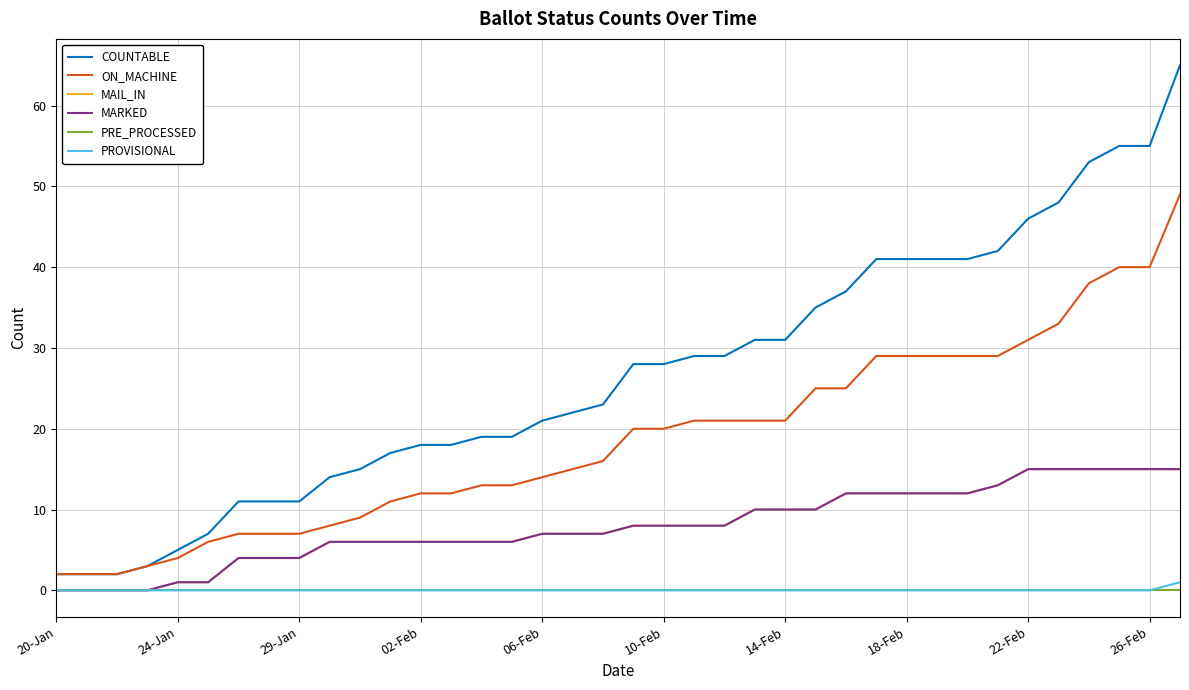

List the series in order of their peak value, lowest first.

PRE_PROCESSED, PROVISIONAL, MAIL_IN, MARKED, ON_MACHINE, COUNTABLE